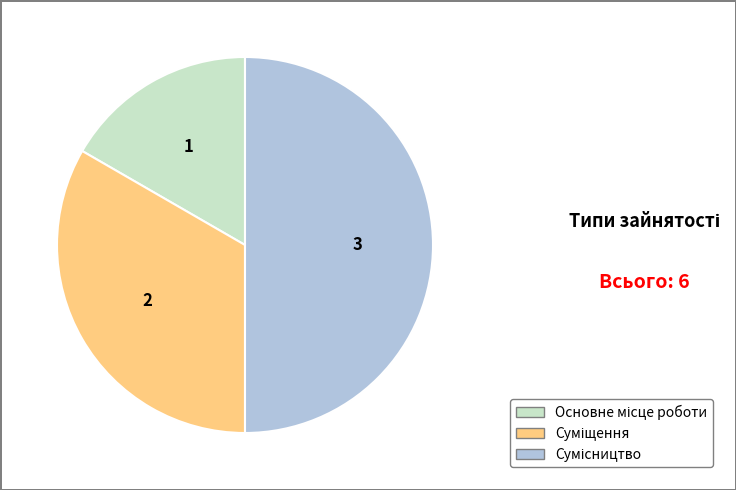

How many slices are in this pie chart?

3